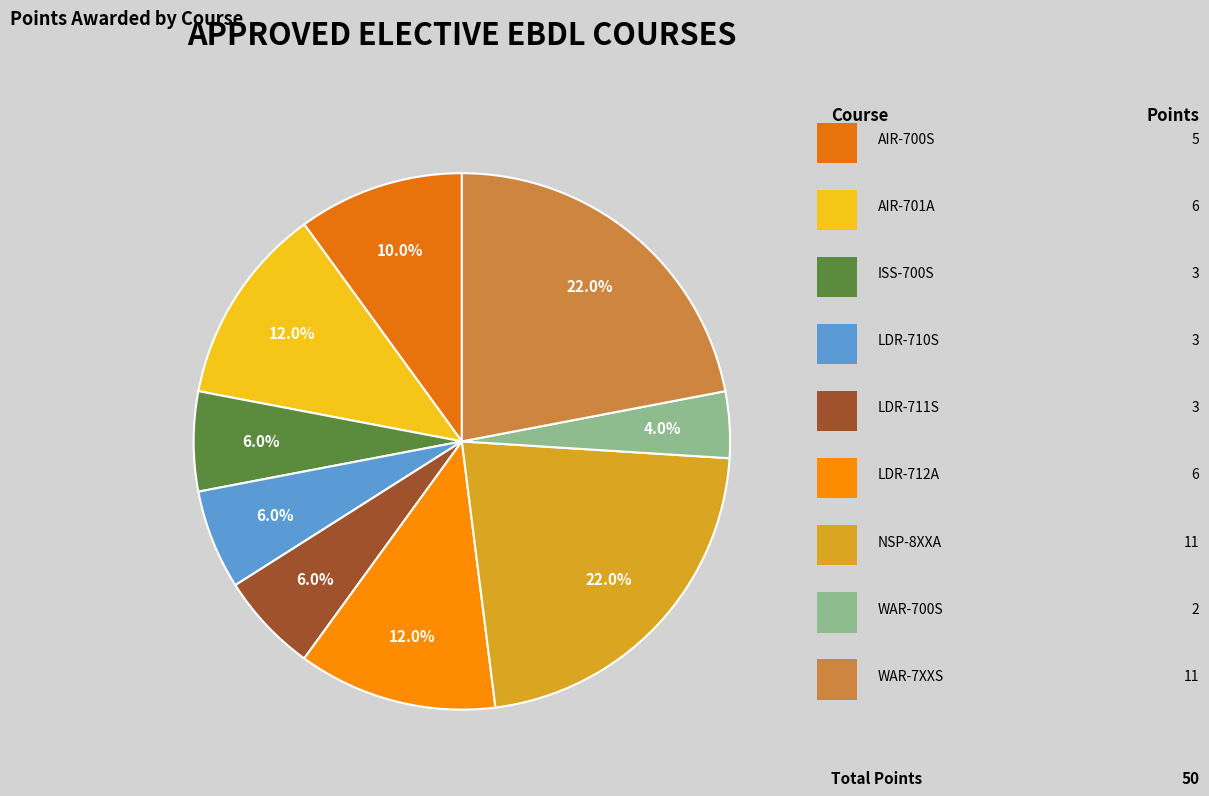

How many slices are in this pie chart?

9